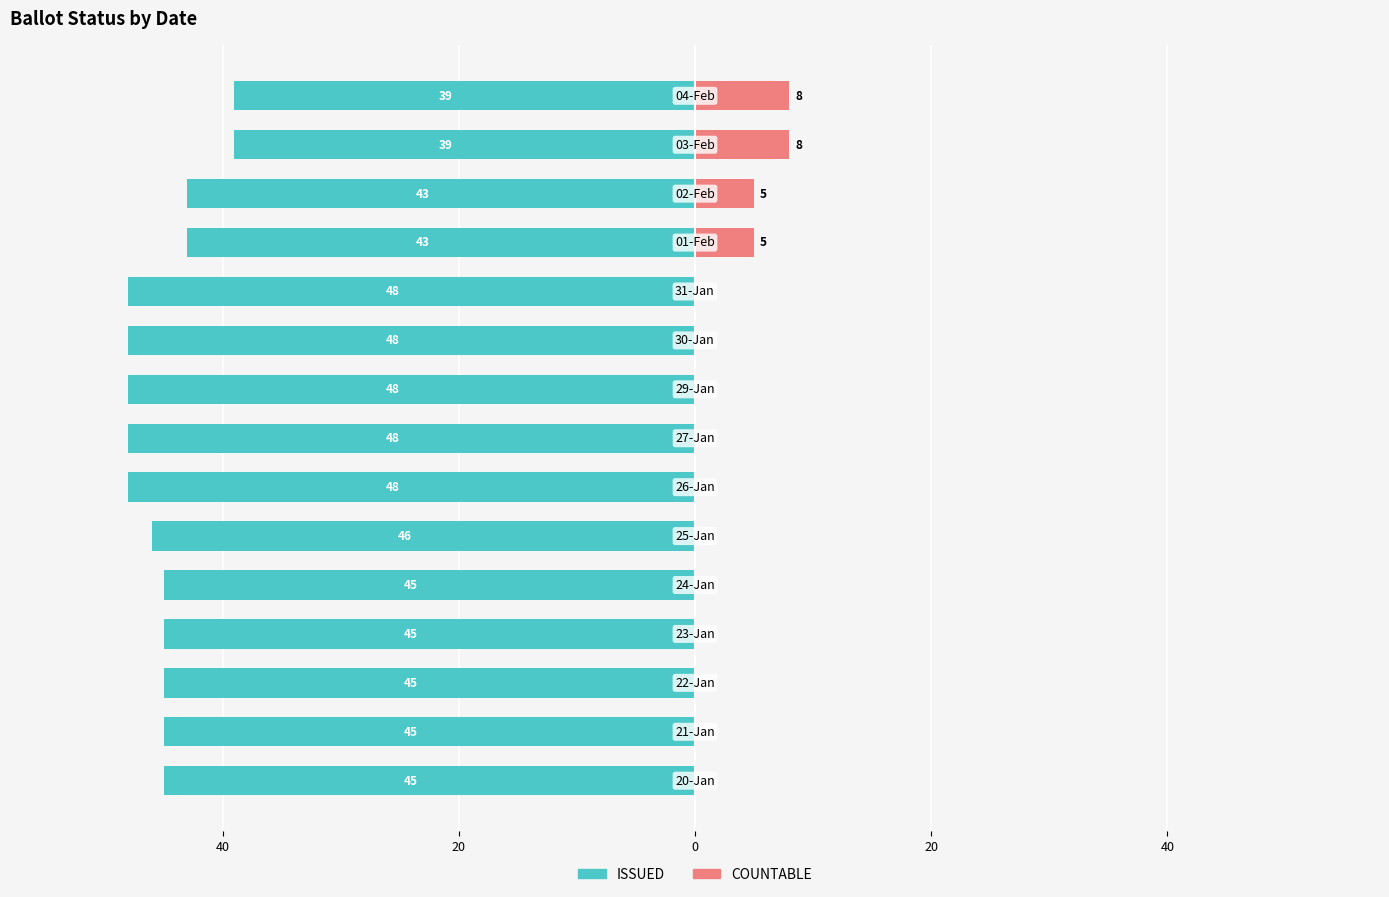

Is the value of ISSUED at 0 greater than the value of COUNTABLE at 12?

No